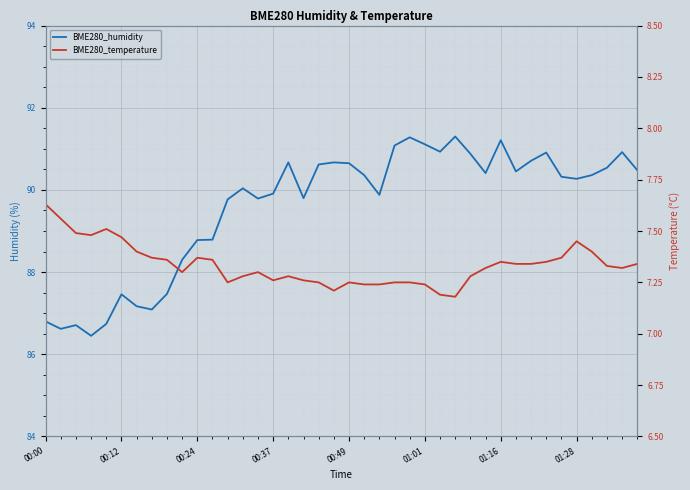

The value of BME280_temperature at 17 is 10.1. True or false?

False